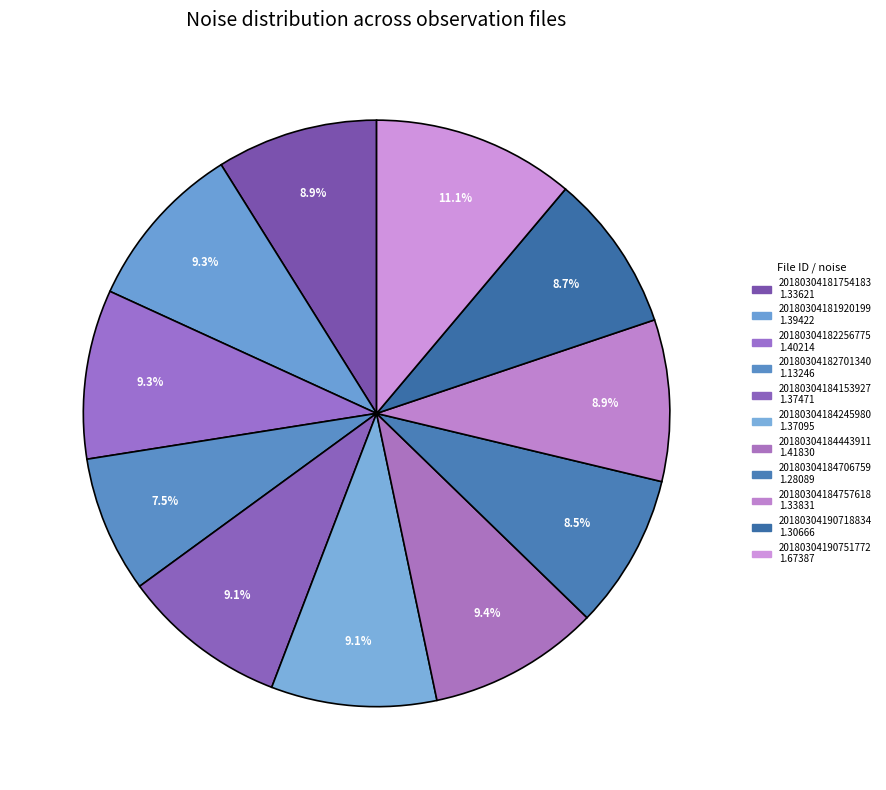

What is the total percentage of 20180304184443911 and 20180304182701340?

17.0%